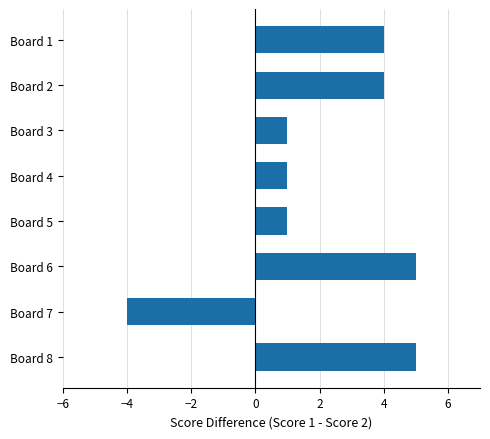

How many bars are there in total?

8